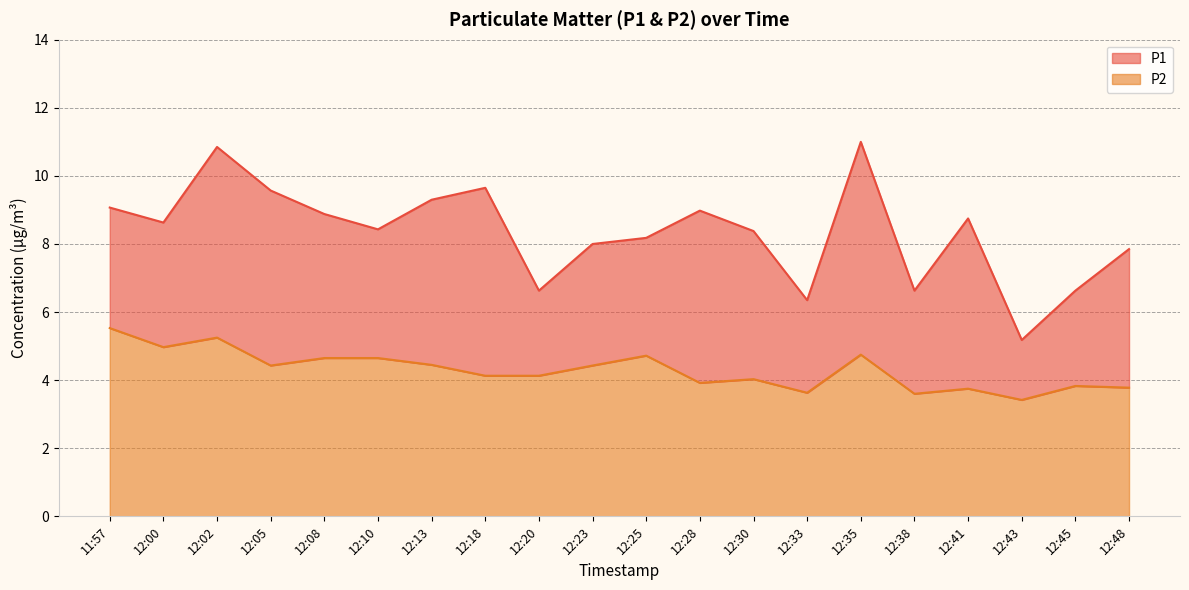

What are all the series names shown in the legend?

P1, P2